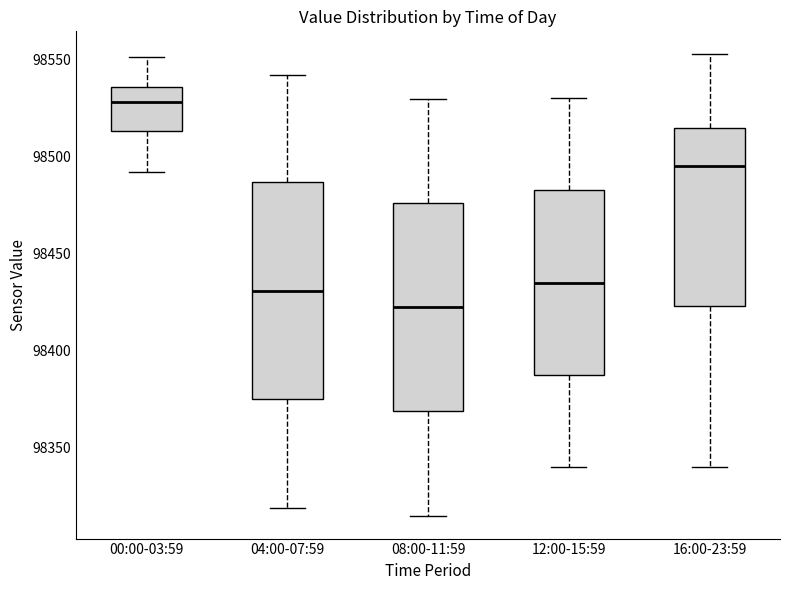

Where is the upper edge of the box for 04:00-07:59 on the y-axis? The values are not printed on the chart, so give them approximately, as read against the axis.

98485